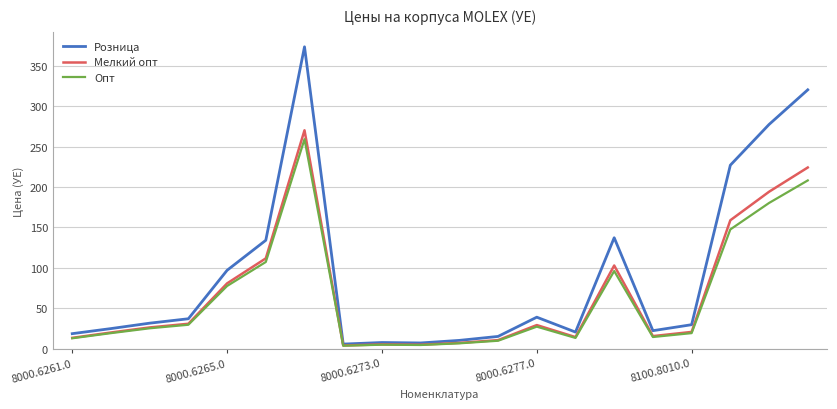

Does the chart have visible grid lines?

Yes